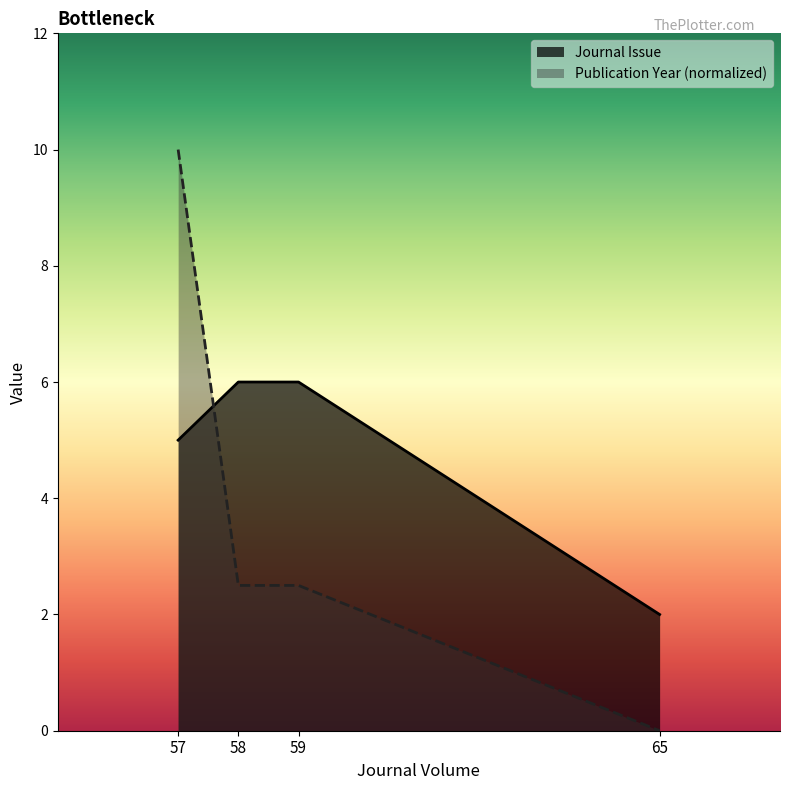

True or false: Journal Issue and Publication Year intersect in this chart.

True